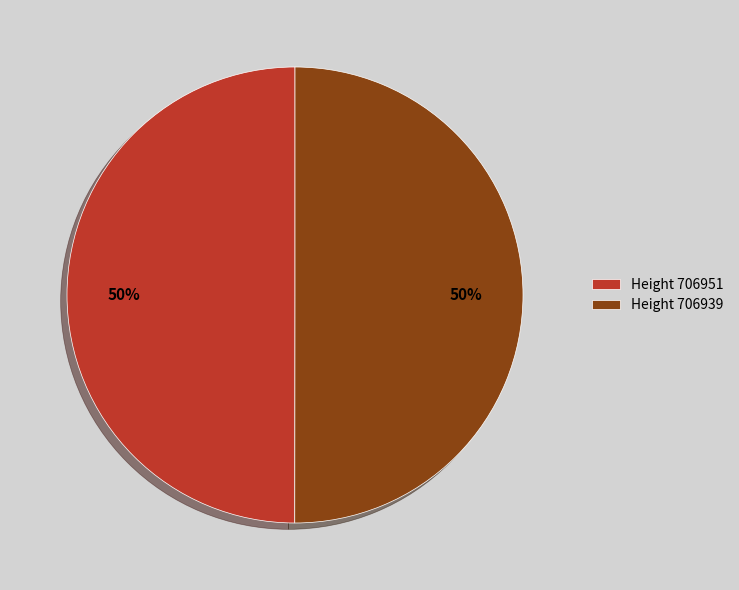

Do Height 706951 and Height 706939 together represent more than half of the pie?

Yes